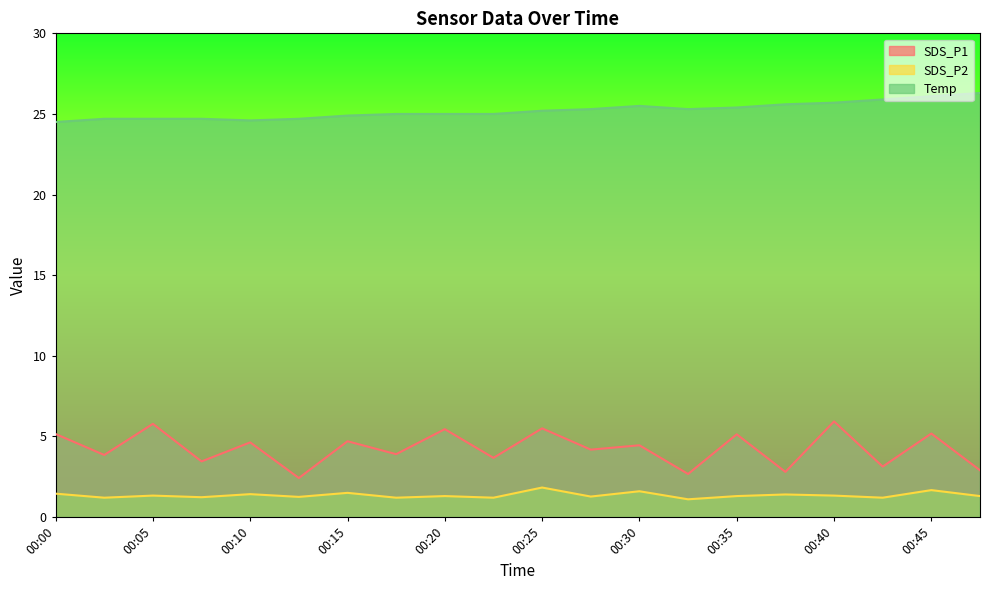

How many interior local peaks does the SDS_P1 series have?

9